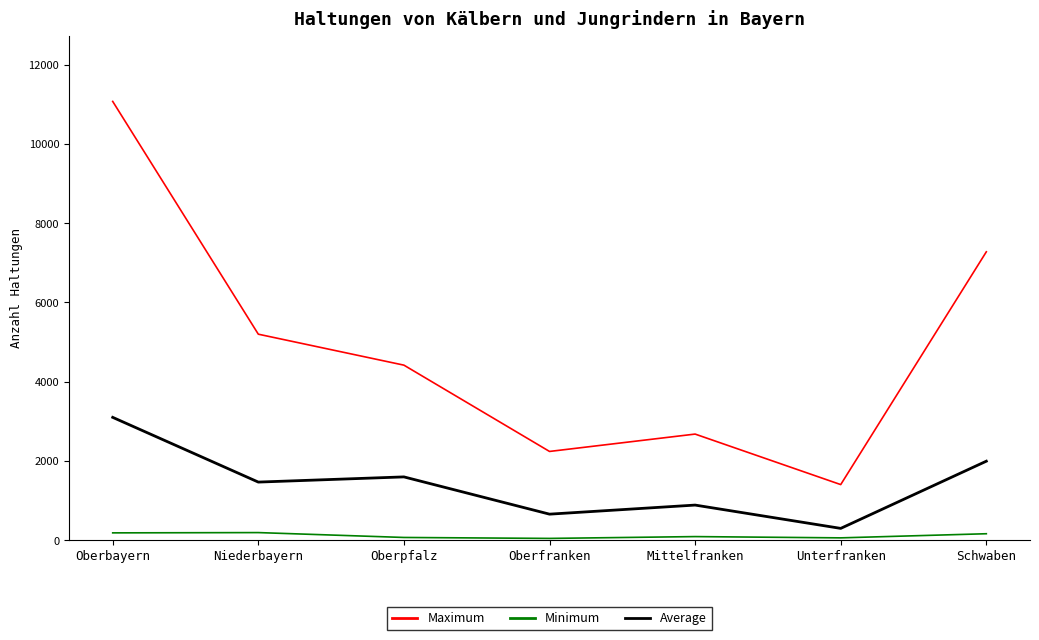

True or false: Average has a value of 657 at Oberfranken.

True